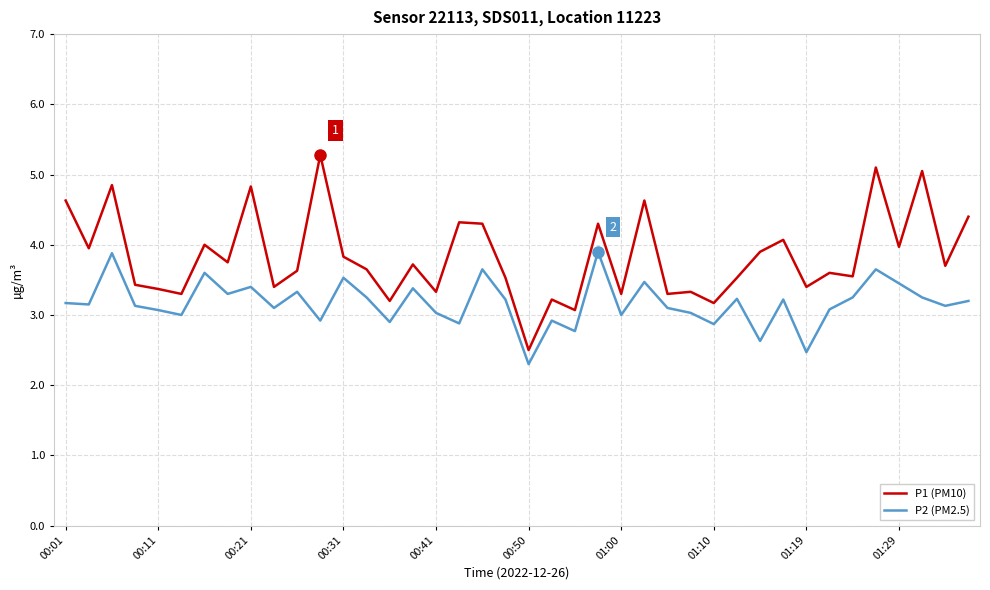

Does the chart display data point markers on the line(s)?

No